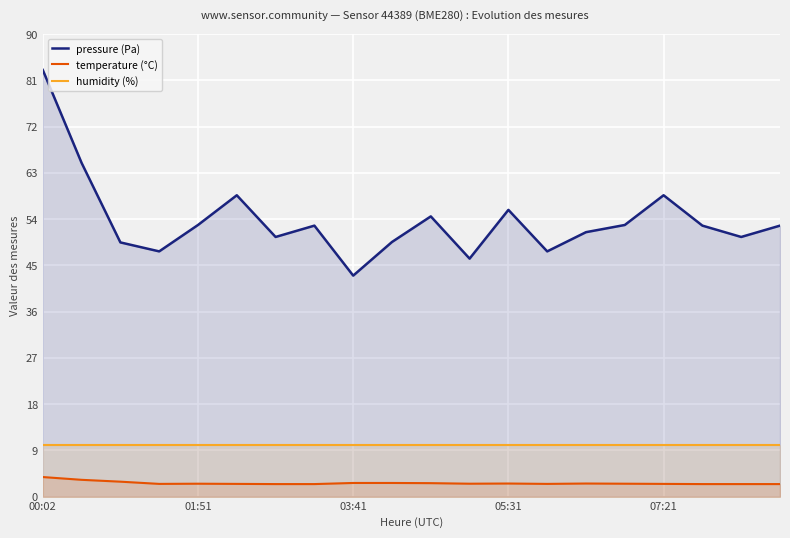

At which category is the sum across all series the highest?

00:02